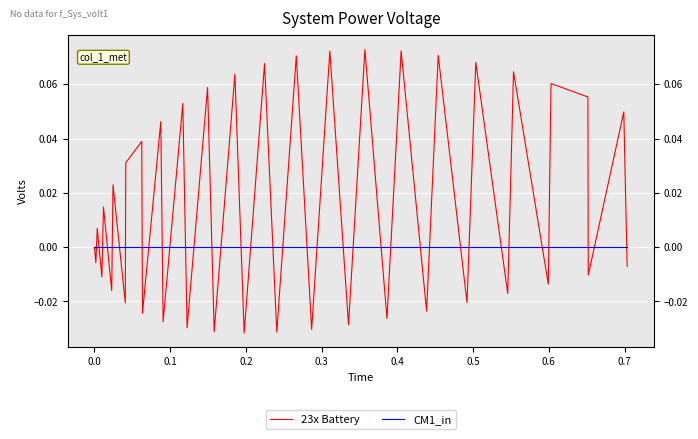

Is the value of 23x Battery at 27 greater than the value of CM1_in at 20?

Yes